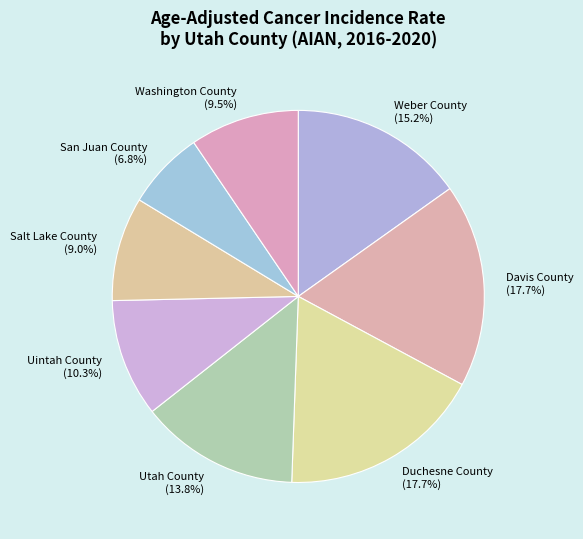

What is the smallest slice in the pie chart?

San Juan County